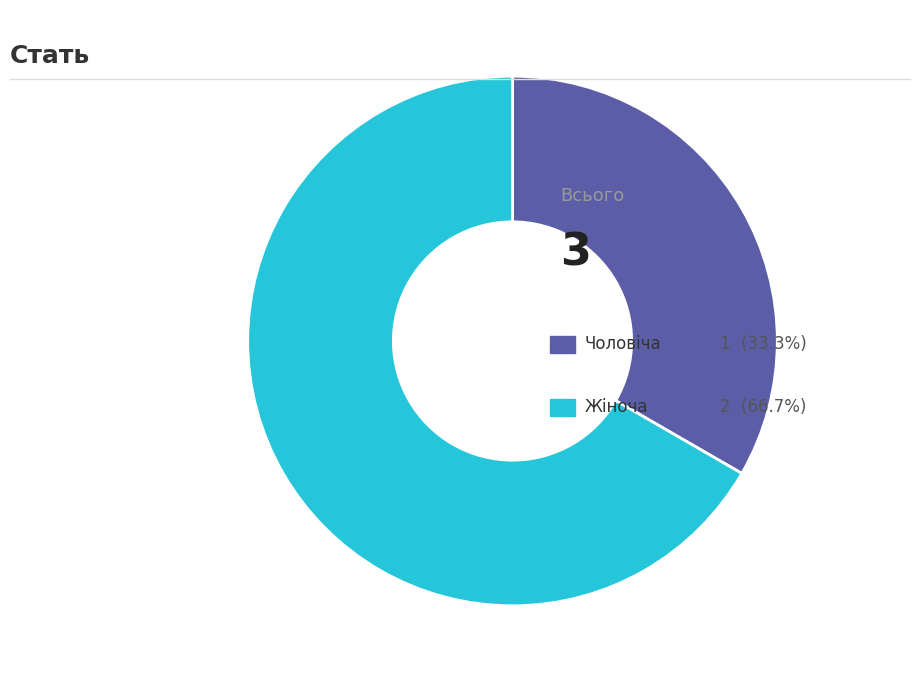

Is there any slice that represents more than half of the pie?

Yes